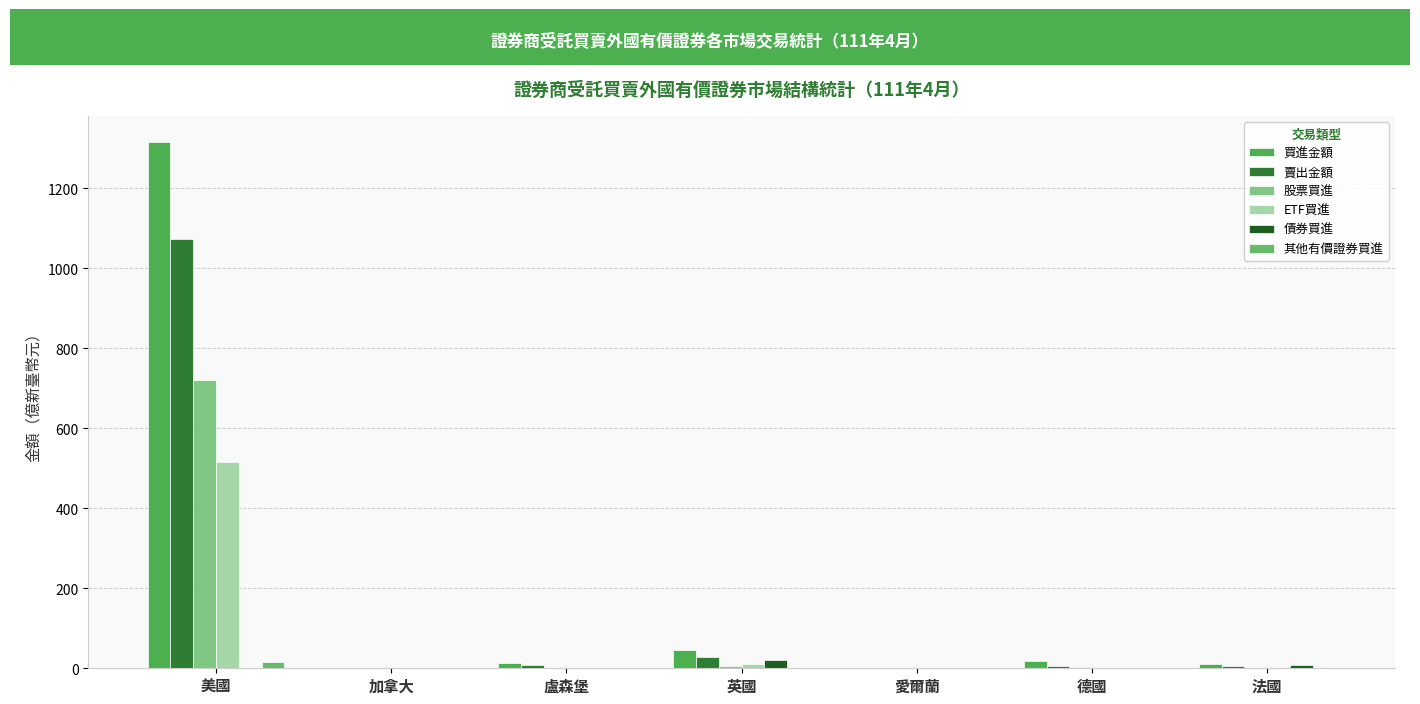

At which category is the sum across all series the highest?

美國